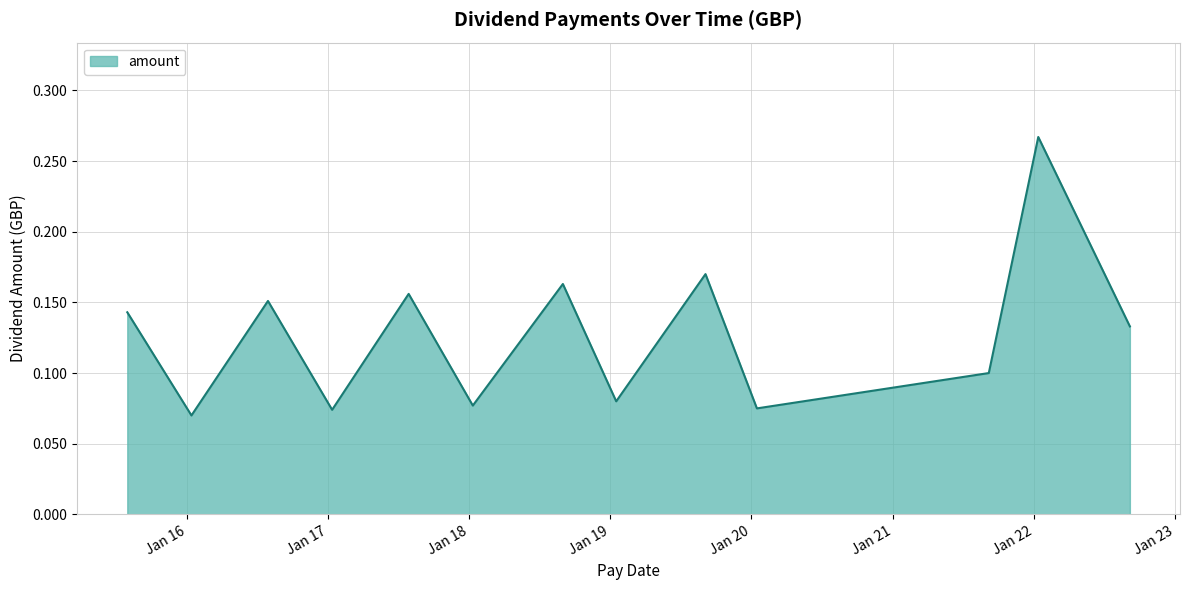

How many lines are shown in the chart?

1